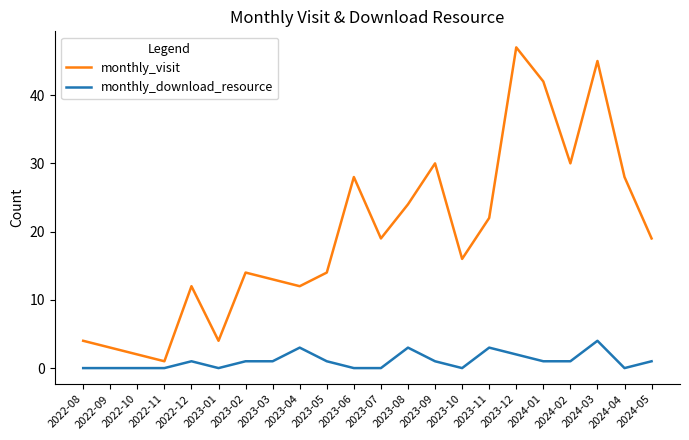

True or false: monthly_download_resource has a value of 1 at 2023-09.

True